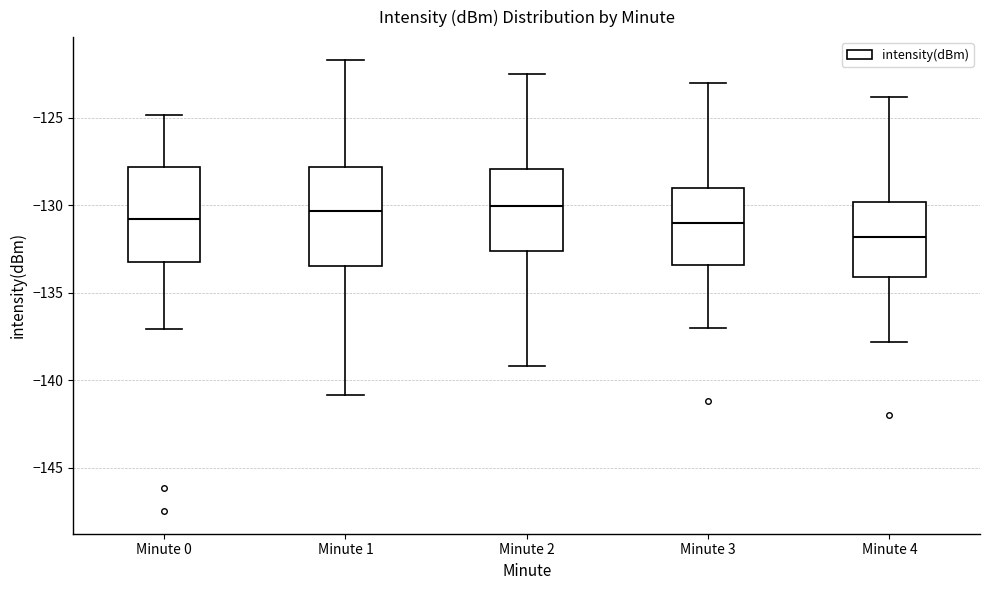

Reading left to right, transcribe this box plot: for each box, give where its median line is, the range the box spans, and where its two whiskers end, as read against the y-axis. The values are not printed on the chart, so give them approximately, as read against the axis.

Minute 0: median -131.0, box -133.0 to -128.0, whiskers -137.0 to -125.0
Minute 1: median -130.5, box -133.5 to -128.0, whiskers -141.0 to -121.5
Minute 2: median -130.0, box -132.5 to -128.0, whiskers -139.0 to -122.5
Minute 3: median -131.0, box -133.5 to -129.0, whiskers -137.0 to -123.0
Minute 4: median -132.0, box -134.0 to -130.0, whiskers -138.0 to -124.0